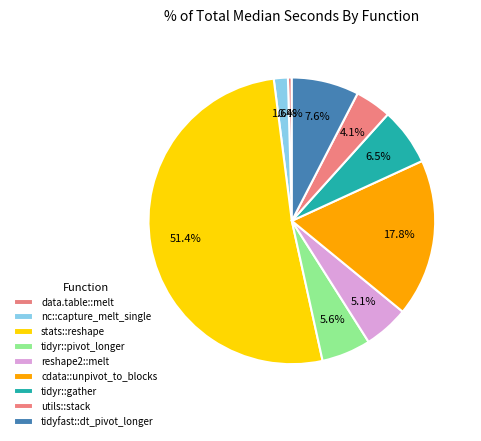

Count the number of slices in the pie.

9